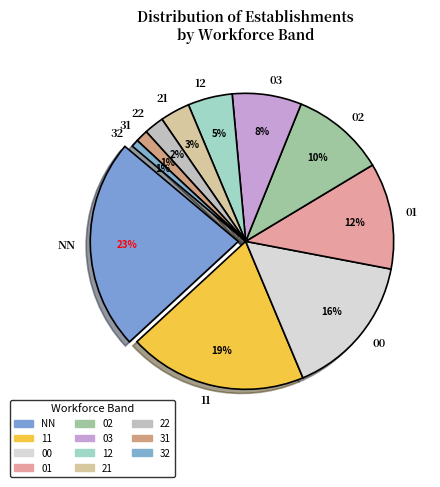

The 12 slice represents 5% of the pie. True or false?

True